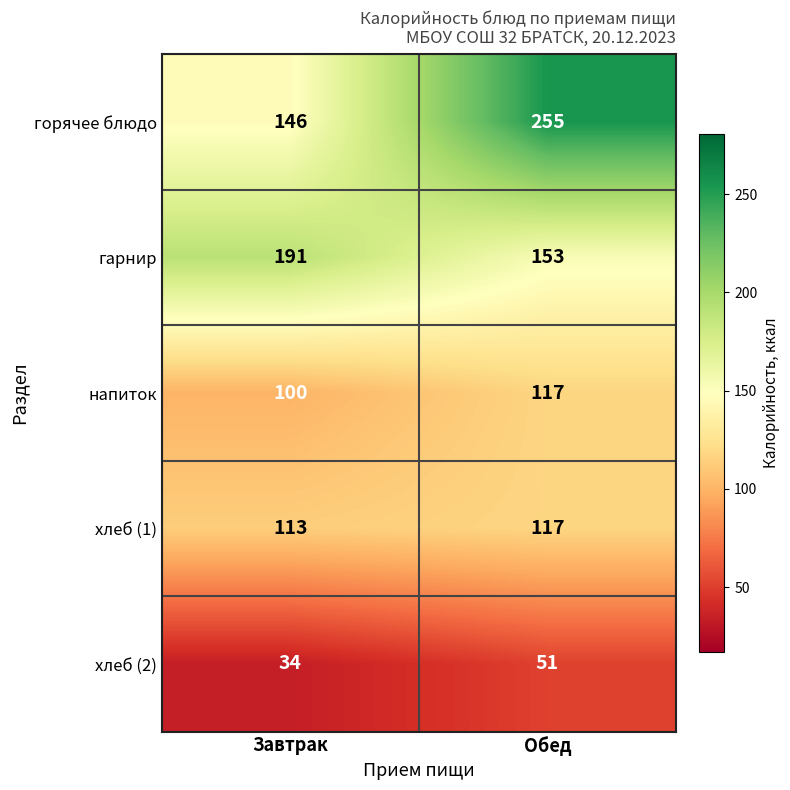

At which category is the sum across all series the highest?

Обед